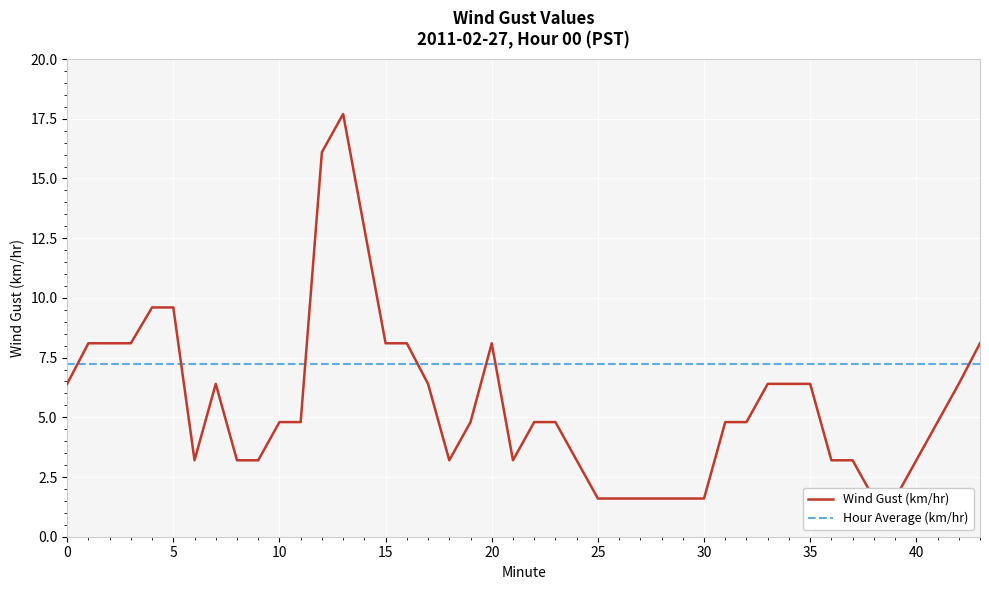

Which category has the highest value across all series?

13